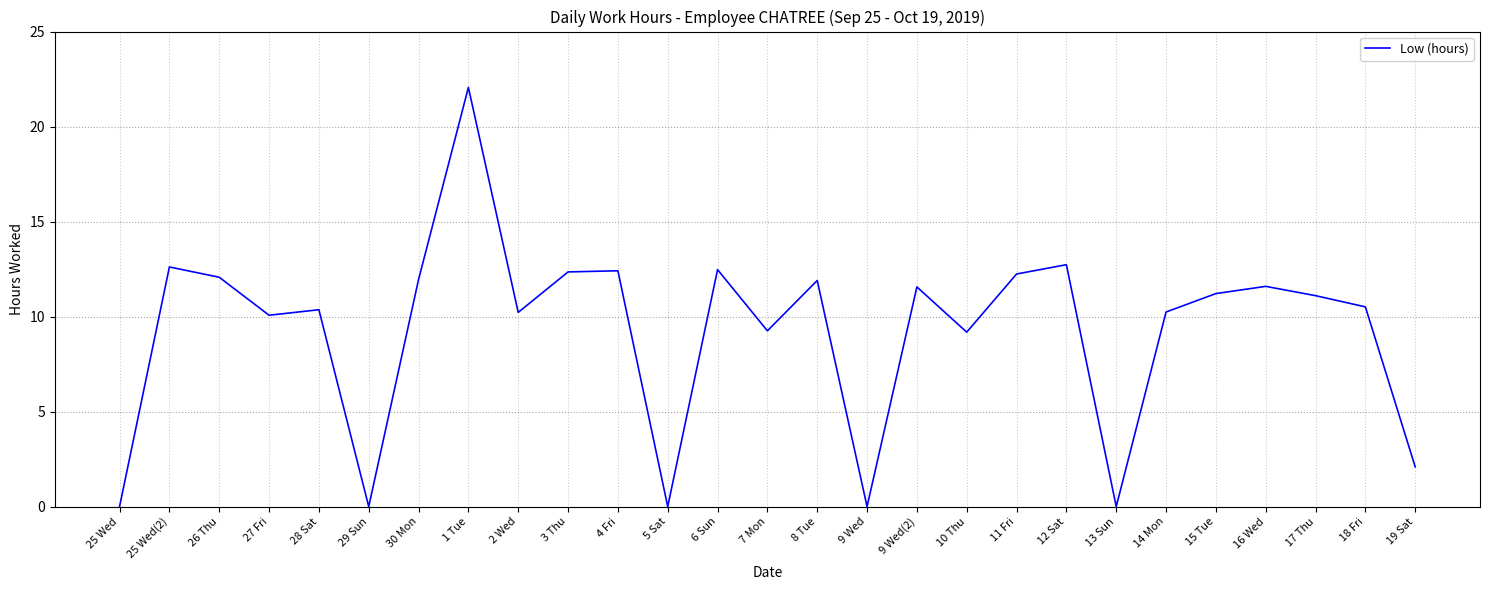

Is it true that the value at 19 Sat is 0.6?

False